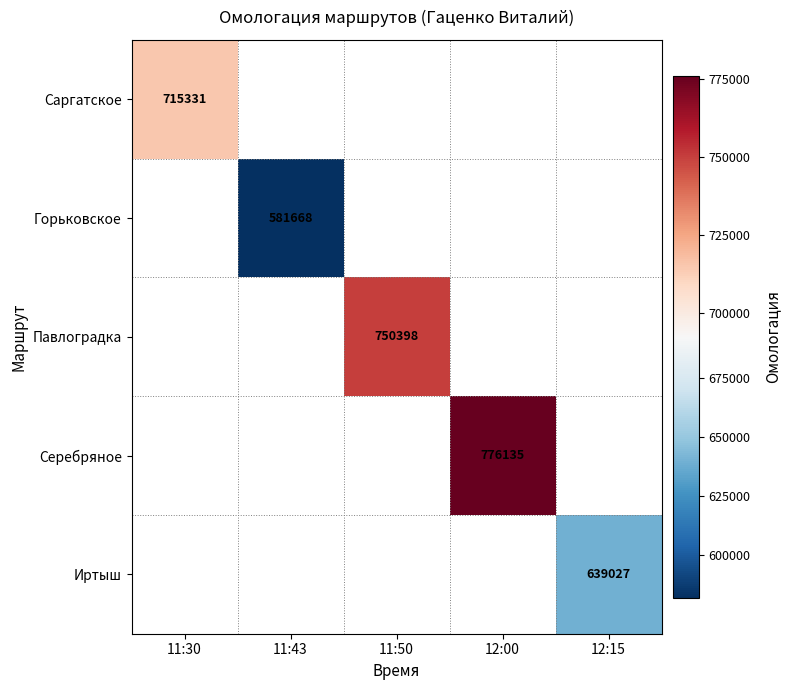

True or false: Павлоградка has a value of 750398 at 11:50.

True